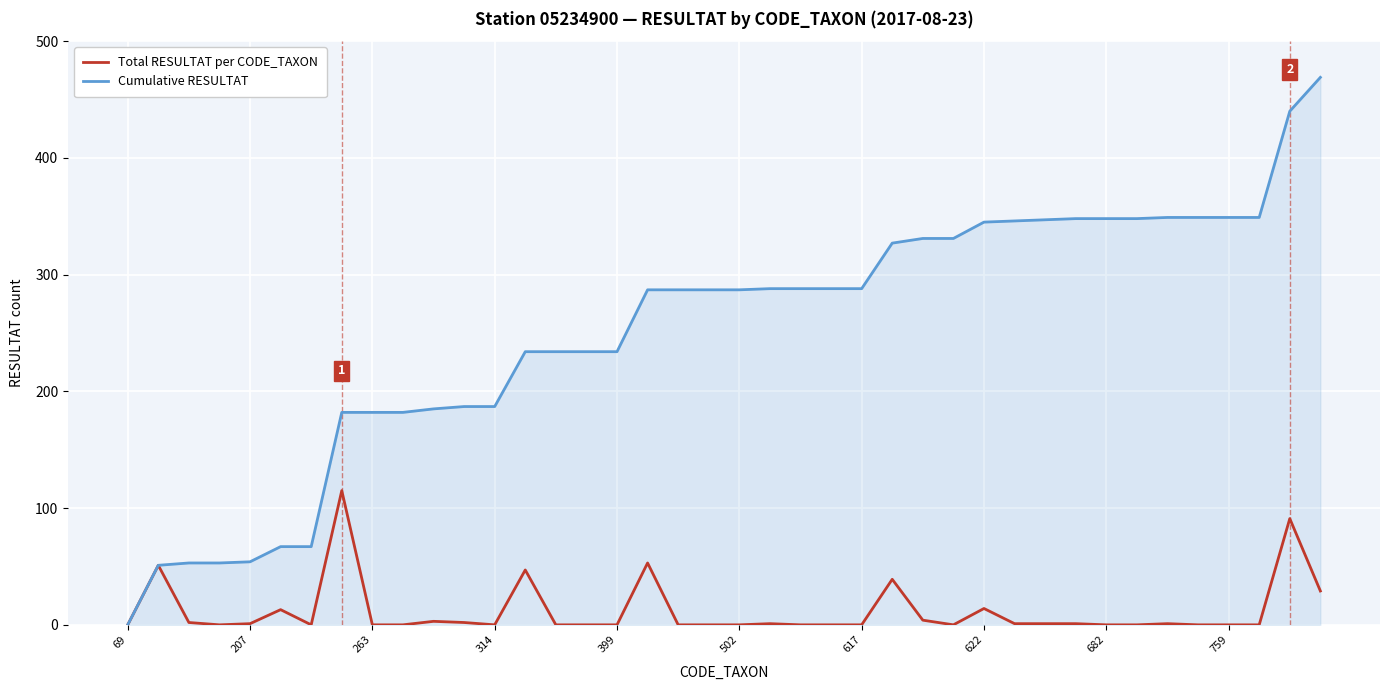

Which series has the widest spread of values?

Cumulative RESULTAT